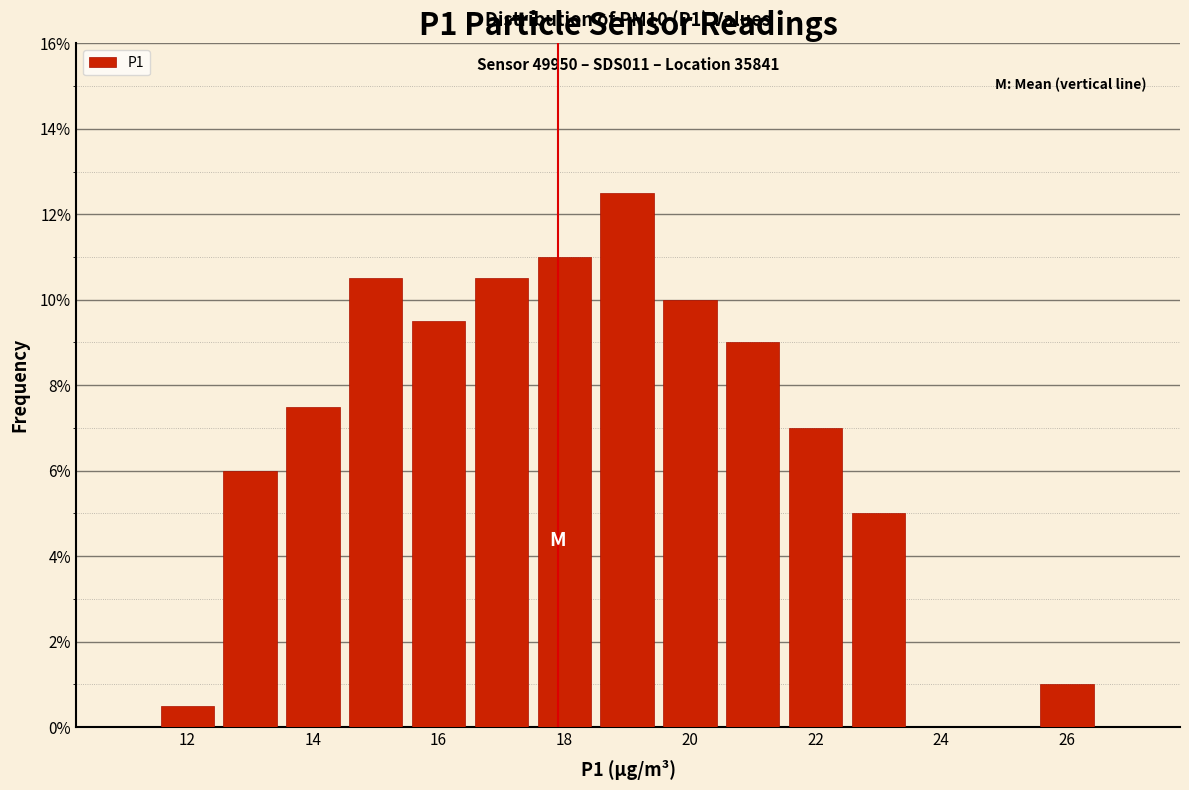

Which range on the x-axis has the tallest bar?

18.5 to 19.5